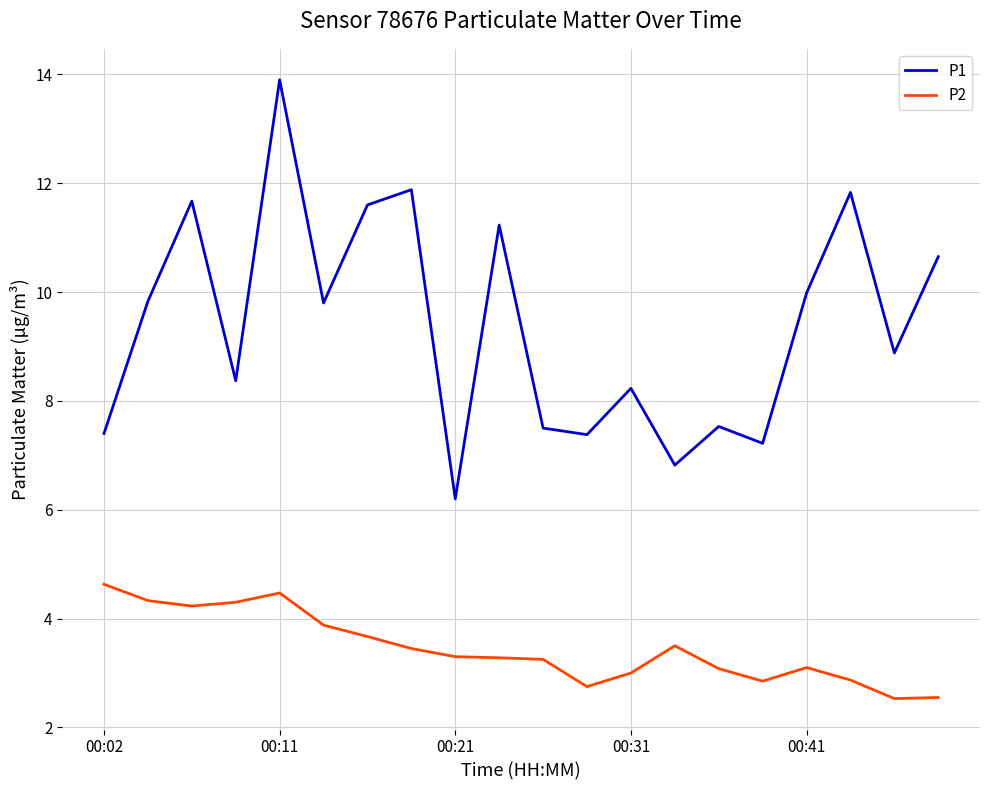

What is the difference between the maximum and minimum values in the P2 series?

2.1